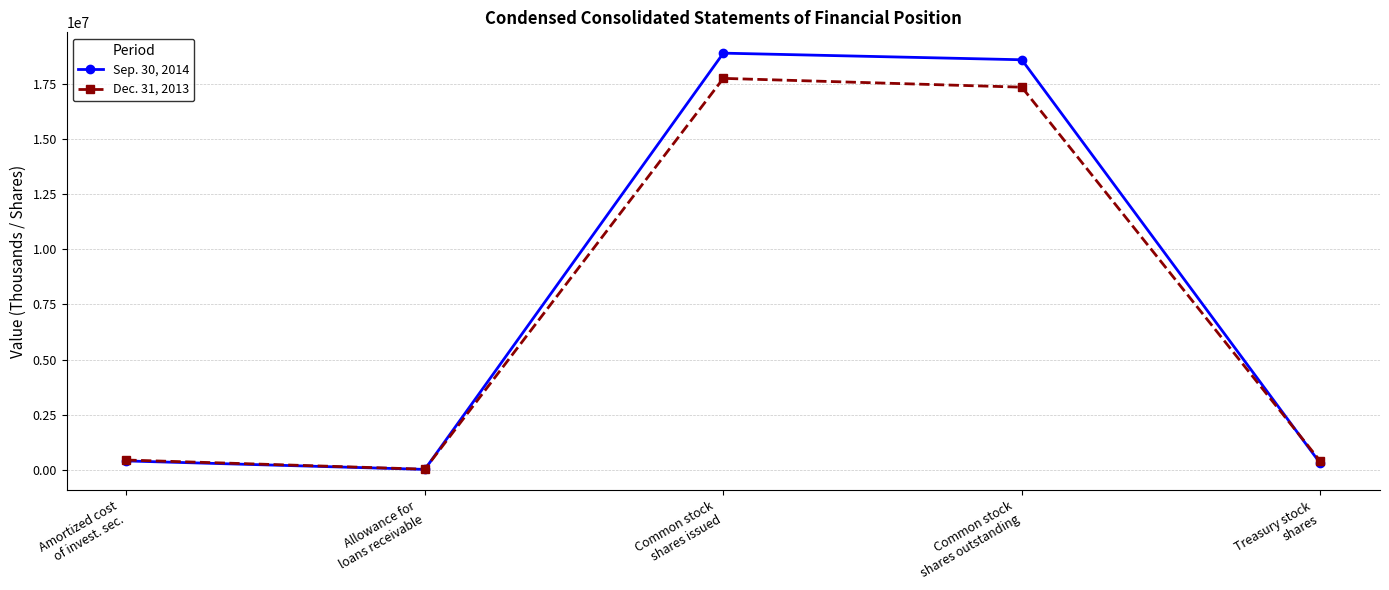

What position from the right is Common stock
shares outstanding?

2